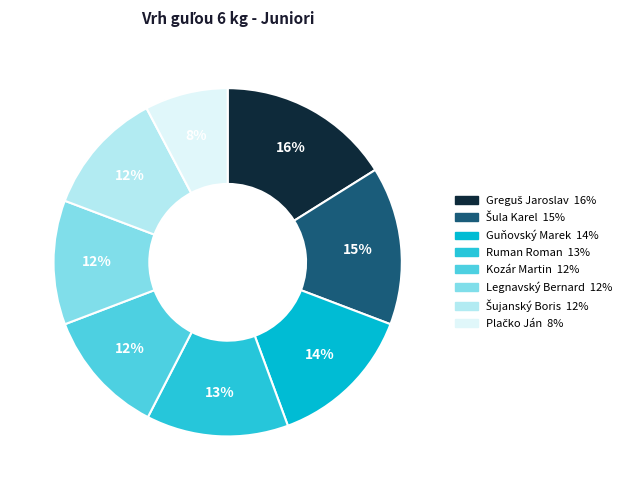

To the nearest percent, what portion does Šula Karel represent?

15%